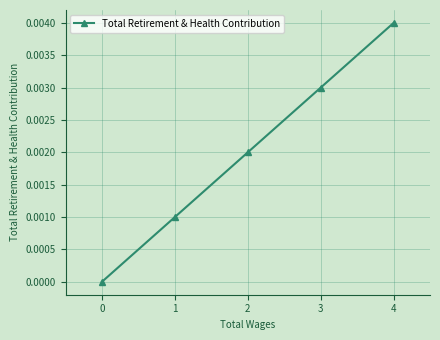

List the labels in order of value, smallest first.

0, 1, 2, 3, 4